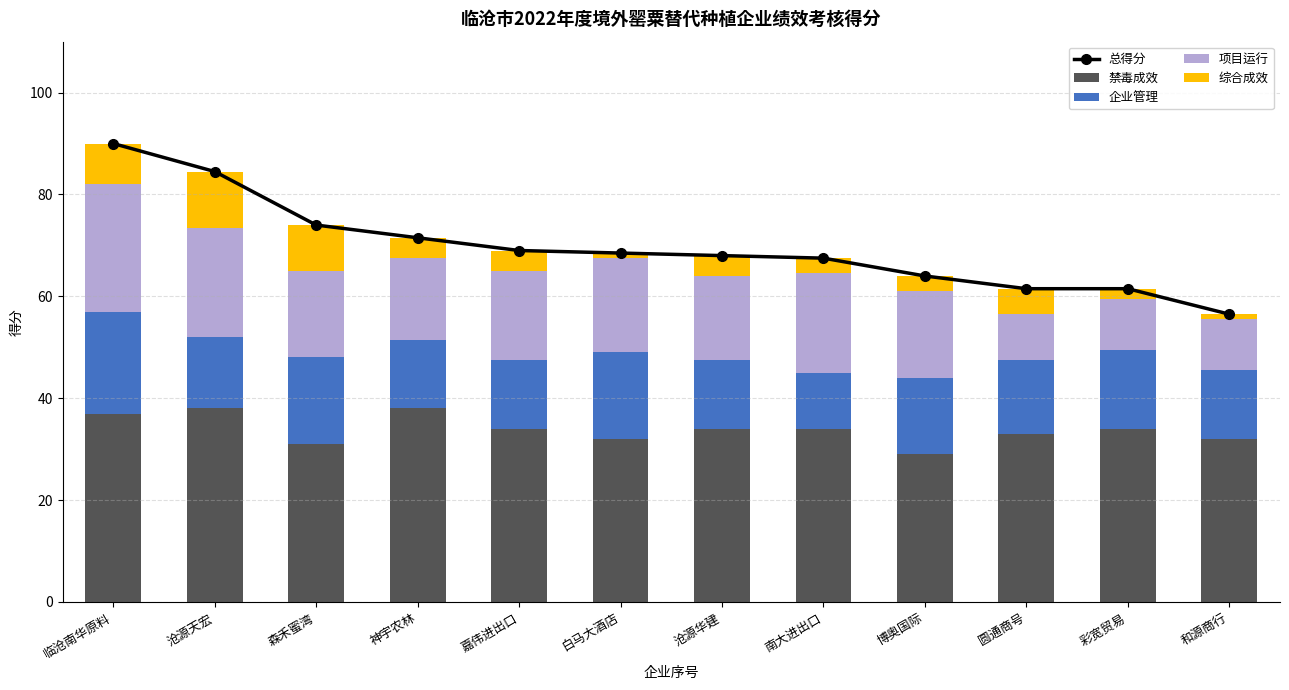

What is the total value across all series at 圆通商号?

123.0